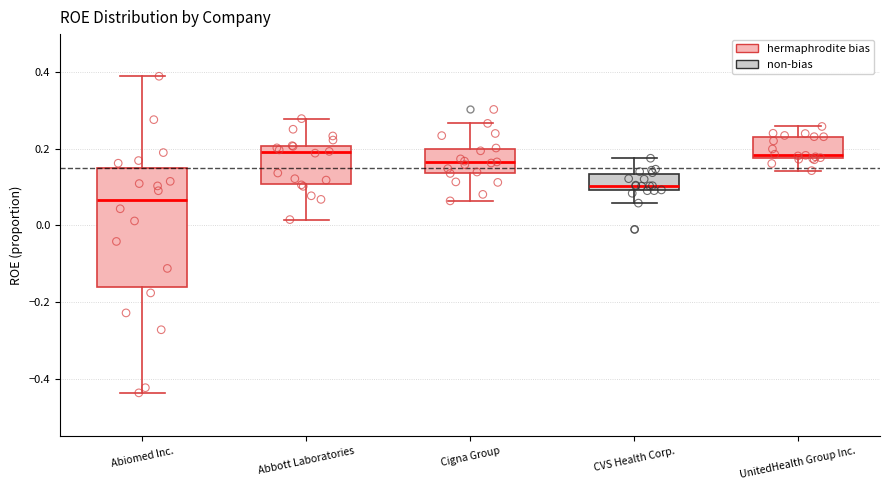

Which box is the tallest, from its lower edge to its upper edge?

Abiomed Inc.